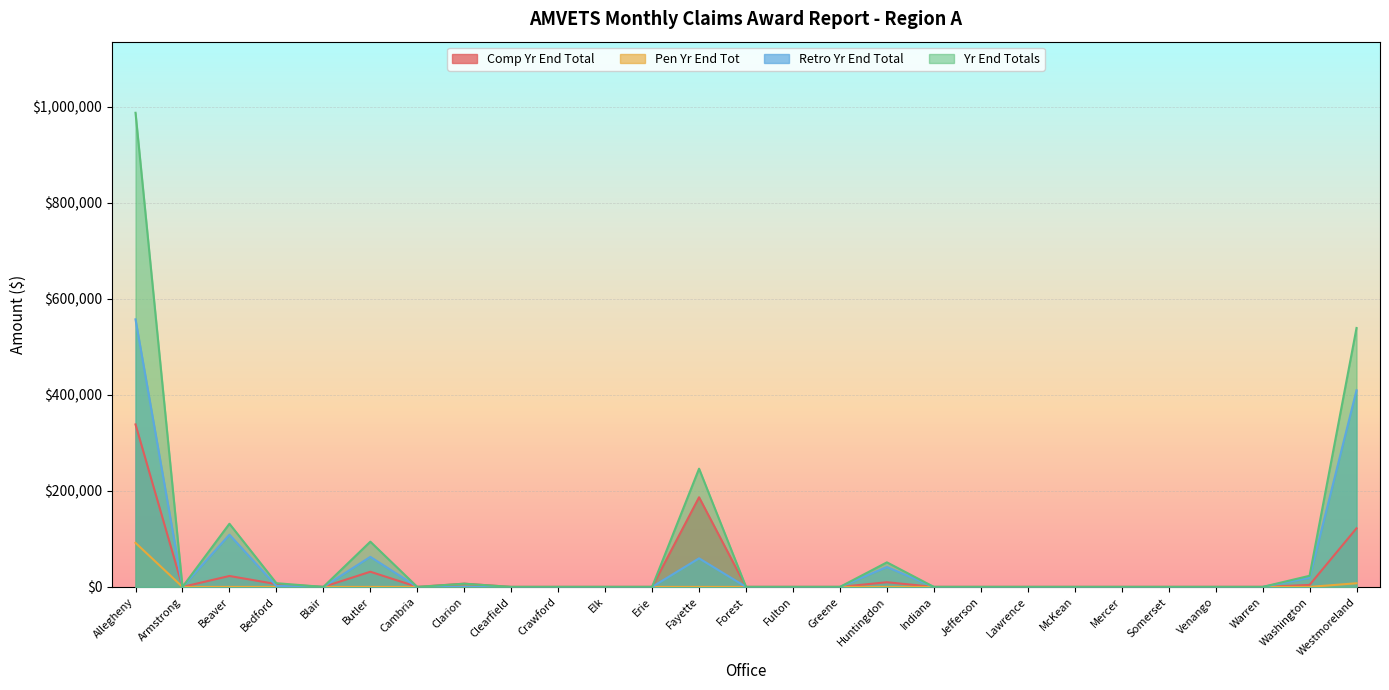

What is the greatest value displayed?

987330.0